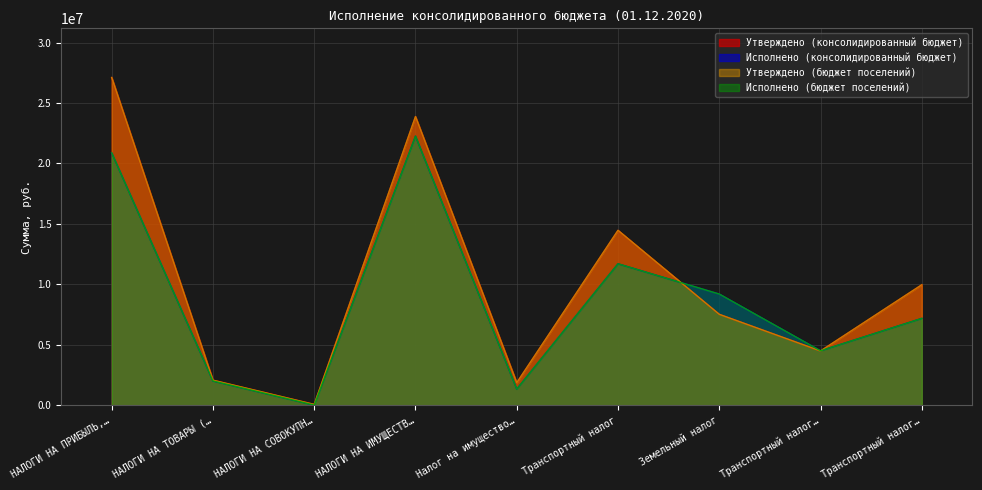

True or false: Утверждено (консолидированный бюджет) has more than 0 points higher than both neighbors.

True